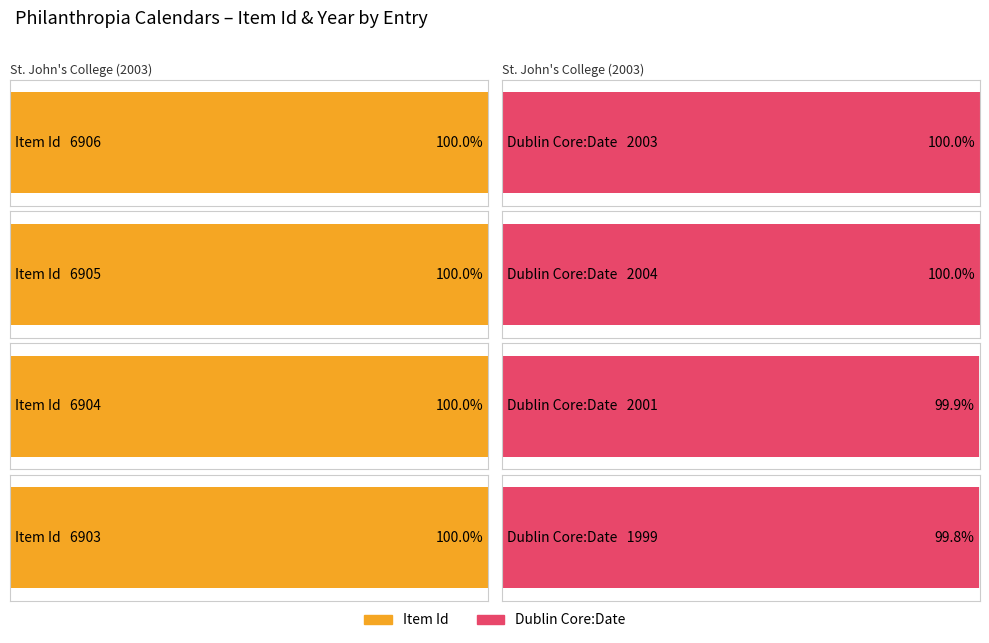

Count the Dublin Core:Date values in the range 2001 to 2004.

3